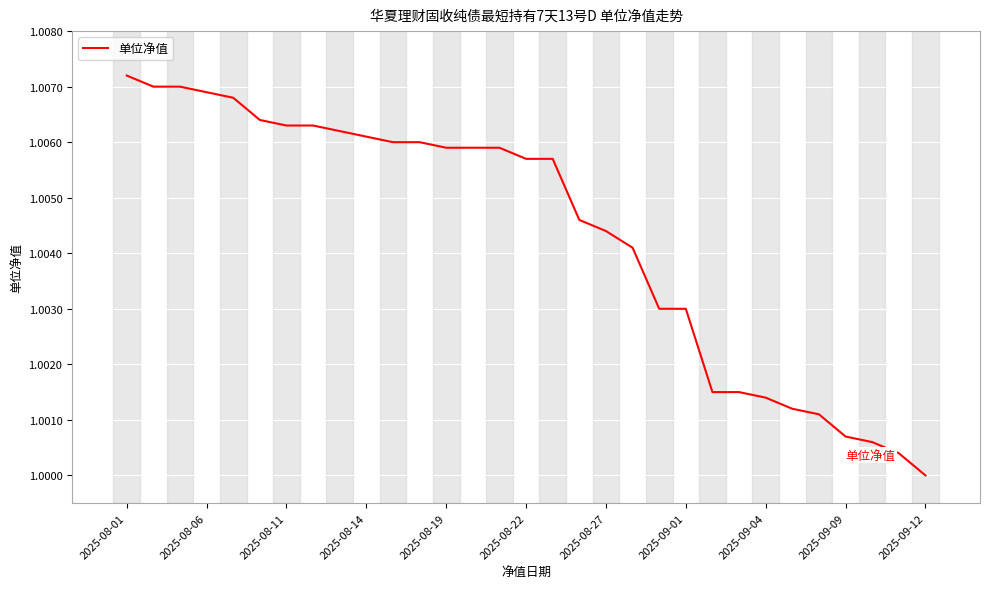

At which category does the chart reach its minimum across all series?

2025-09-12